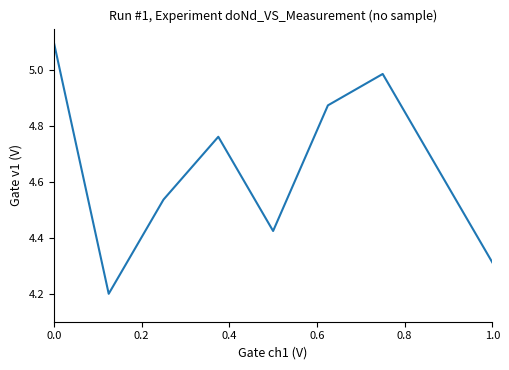

What is the smallest value displayed?

4.2